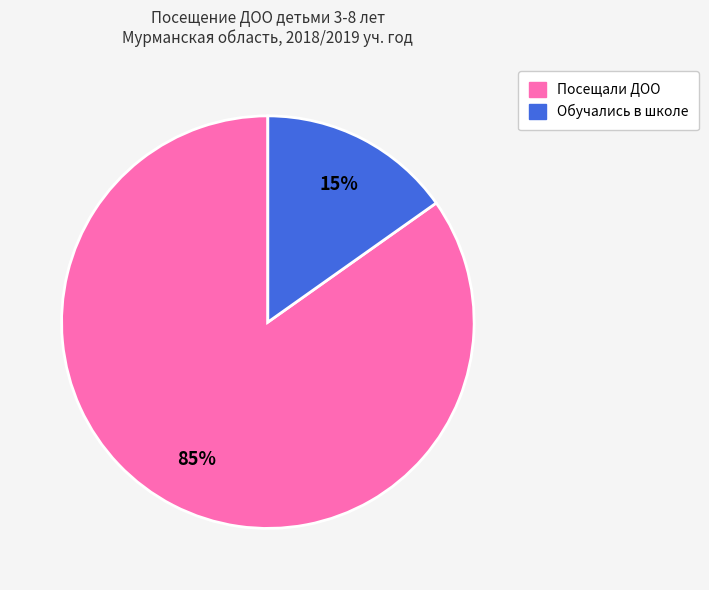

To the nearest percent, what percentage of the pie is Обучались в школе?

15%